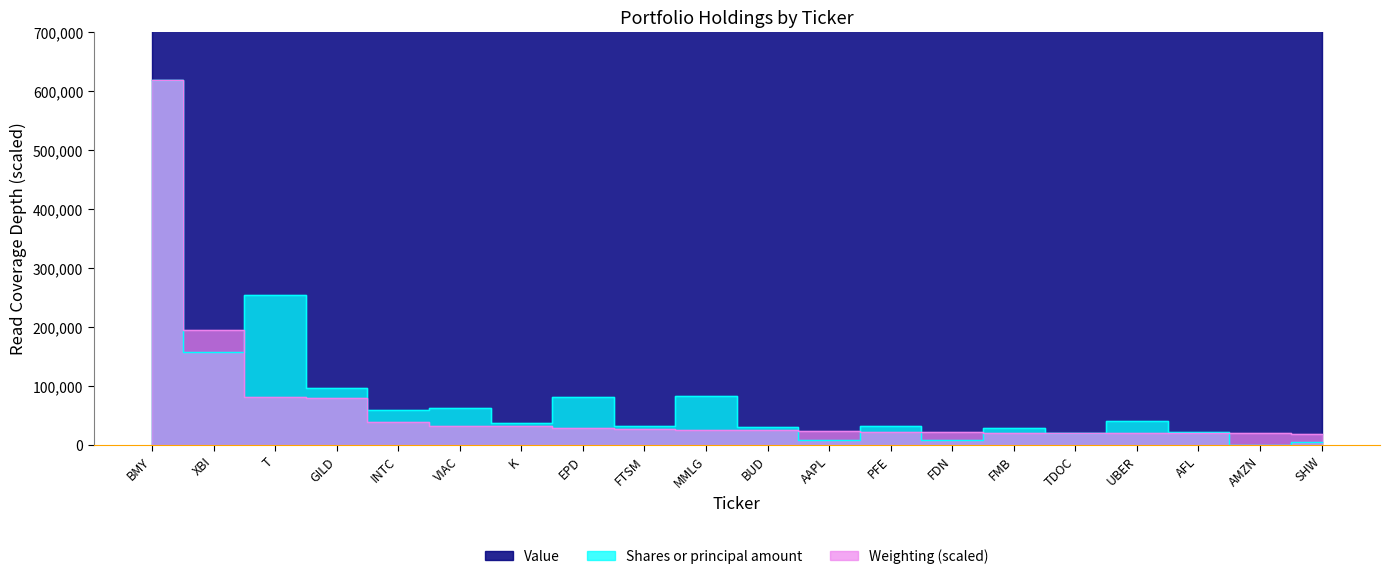

At which category does Shares or principal amount reach its first local peak?

T